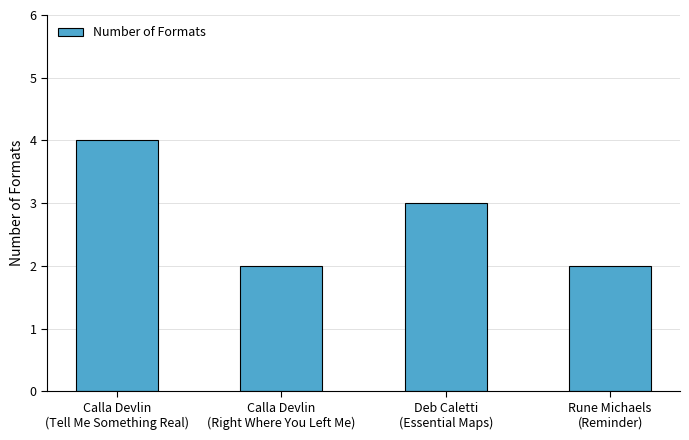

Reading left to right, transcribe all the data shown in this chart.

Calla Devlin
(Tell Me Something Real)=4	Calla Devlin
(Right Where You Left Me)=2	Deb Caletti
(Essential Maps)=3	Rune Michaels
(Reminder)=2